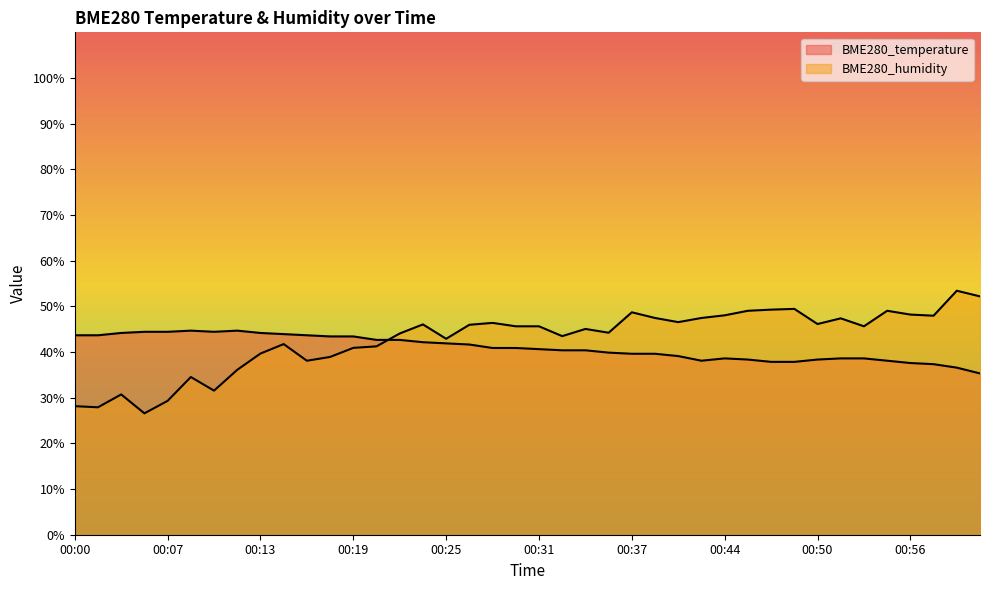

Which series changed the most between 00:10 and 00:39?

BME280_humidity